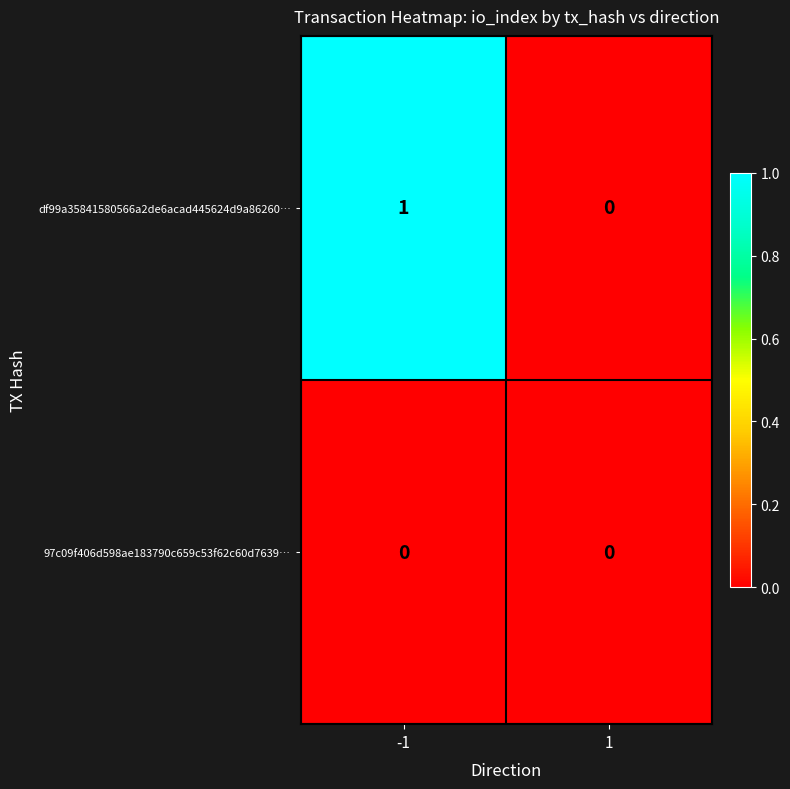

Reading right to left, list all the values displayed in this chart.

df99a35841580566a2de6acad445624d9a86260…: 0	1
97c09f406d598ae183790c659c53f62c60d7639…: 0	0